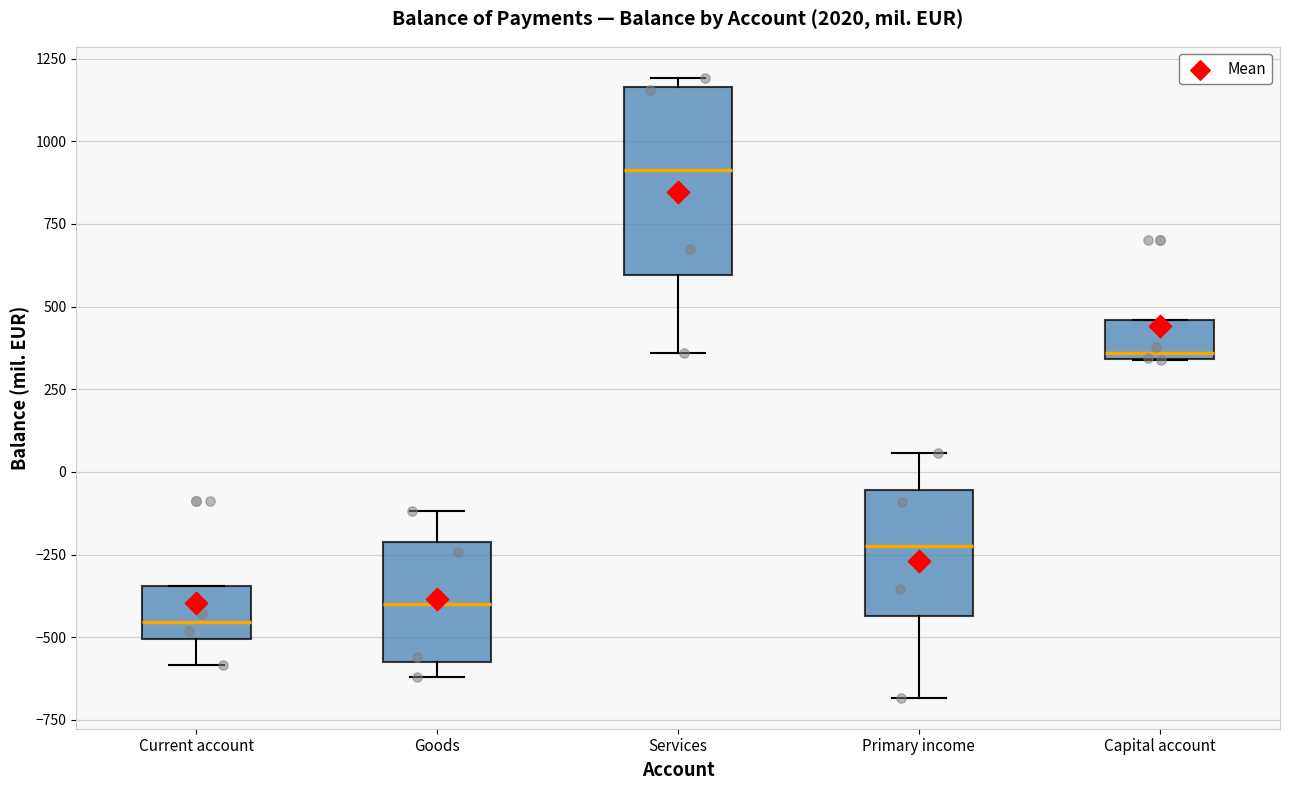

Where does the lower whisker of the box for Current account end on the y-axis? The values are not printed on the chart, so give them approximately, as read against the axis.

-600